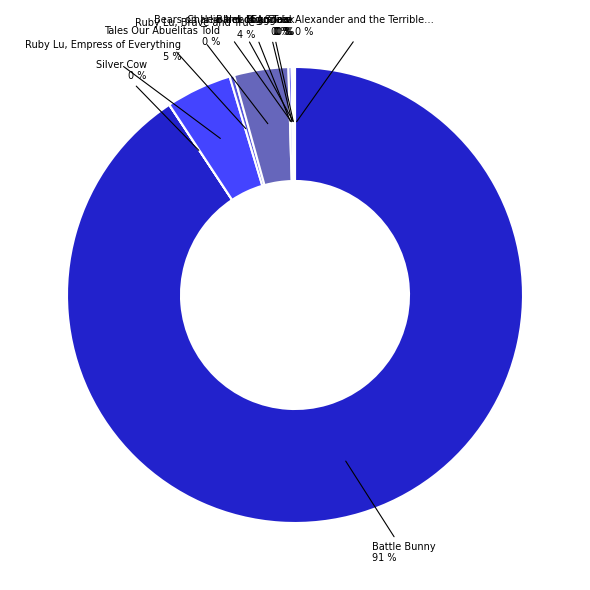

Is it true that Ruby Lu, Brave and True is 4% of the pie?

True